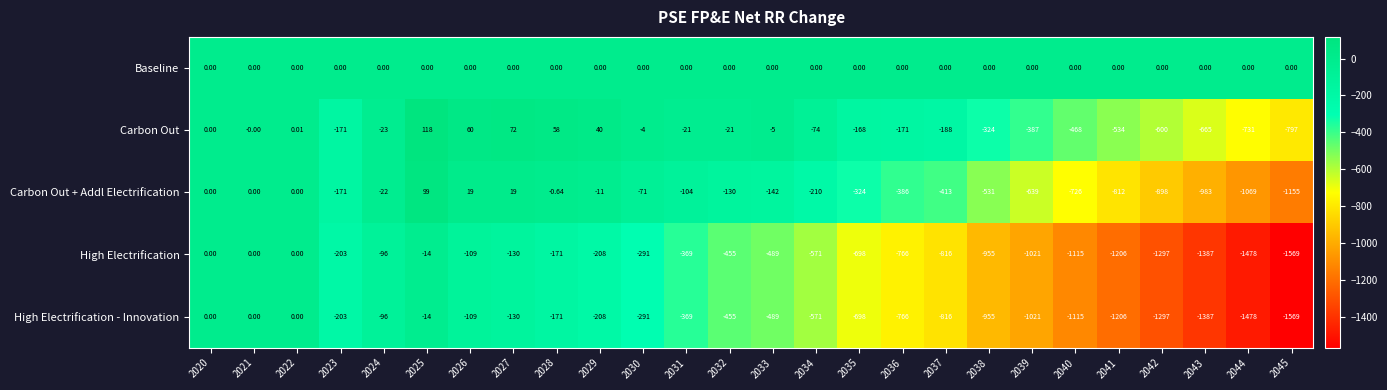

Is the value of Carbon Out at 2024 greater than the value of High Electrification at 2023?

Yes